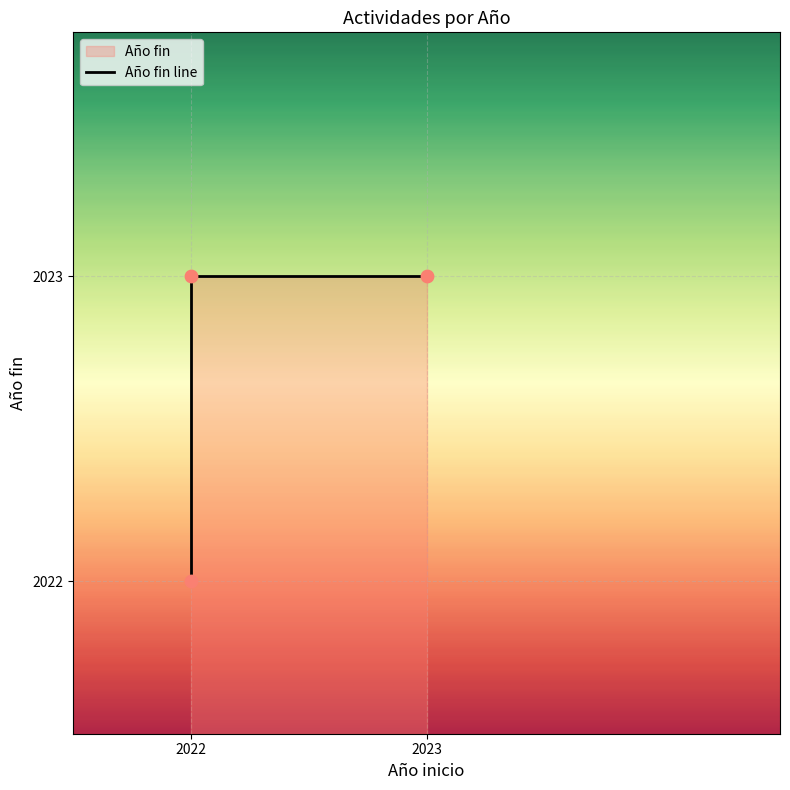

Which has a higher value, 2022 or 2022?

2022